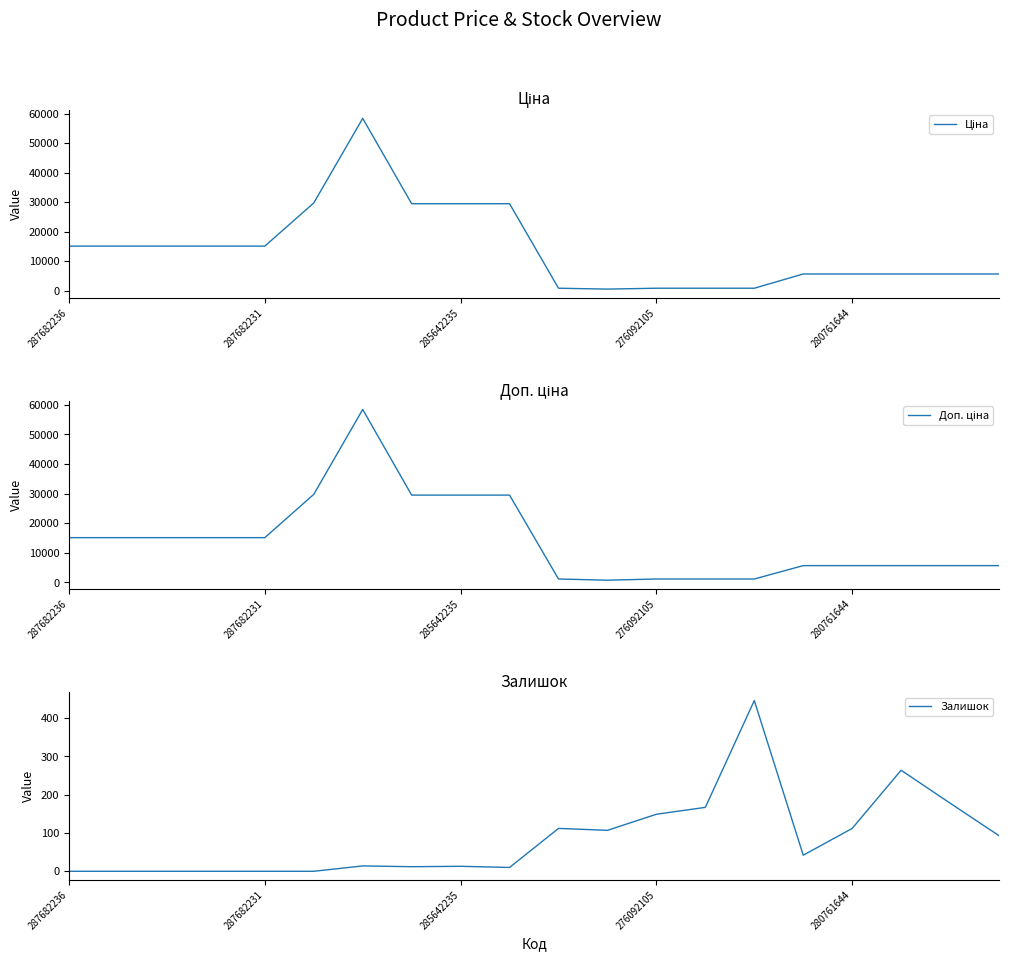

What is the value of the Доп. ціна point at the 18th from the left?

5673.8